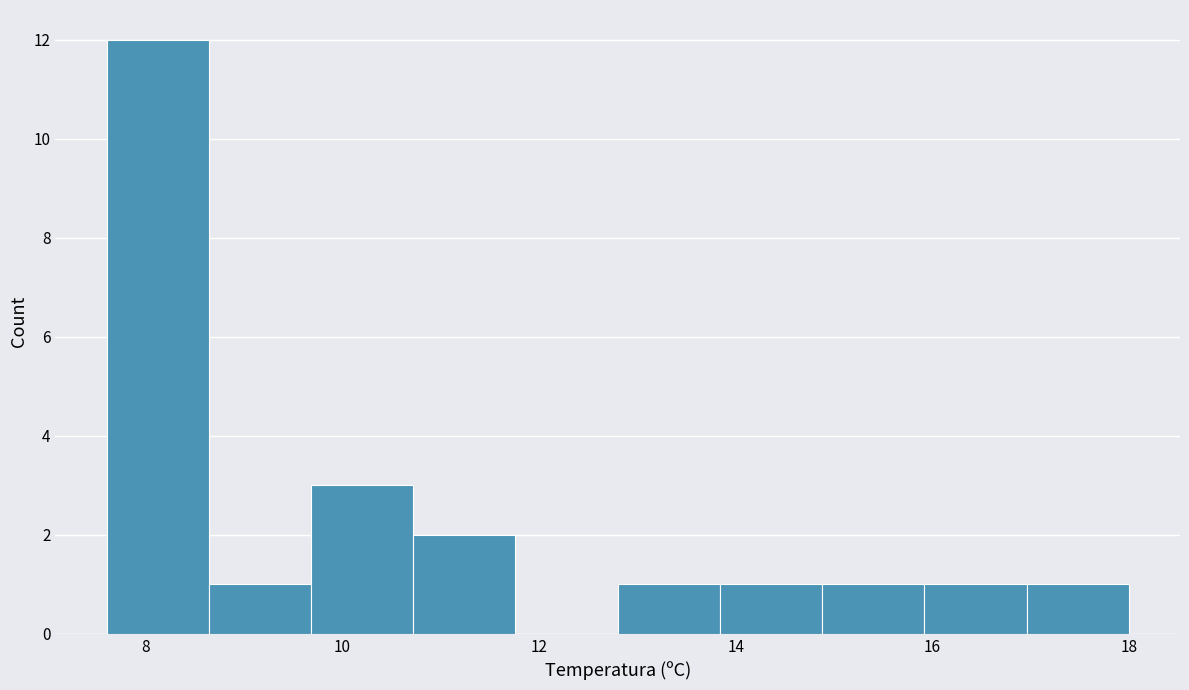

Reading left to right, list every bar in this chart as the range it spans on the x-axis followed by its height. Neither the bar edges nor the heights are printed on the chart, so give them approximately, as read against the axes.

7.60 to 8.64: 12
8.64 to 9.68: 1
9.68 to 10.72: 3
10.72 to 11.76: 2
11.76 to 12.80: 0
12.80 to 13.84: 1
13.84 to 14.88: 1
14.88 to 15.92: 1
15.92 to 16.96: 1
16.96 to 18.00: 1